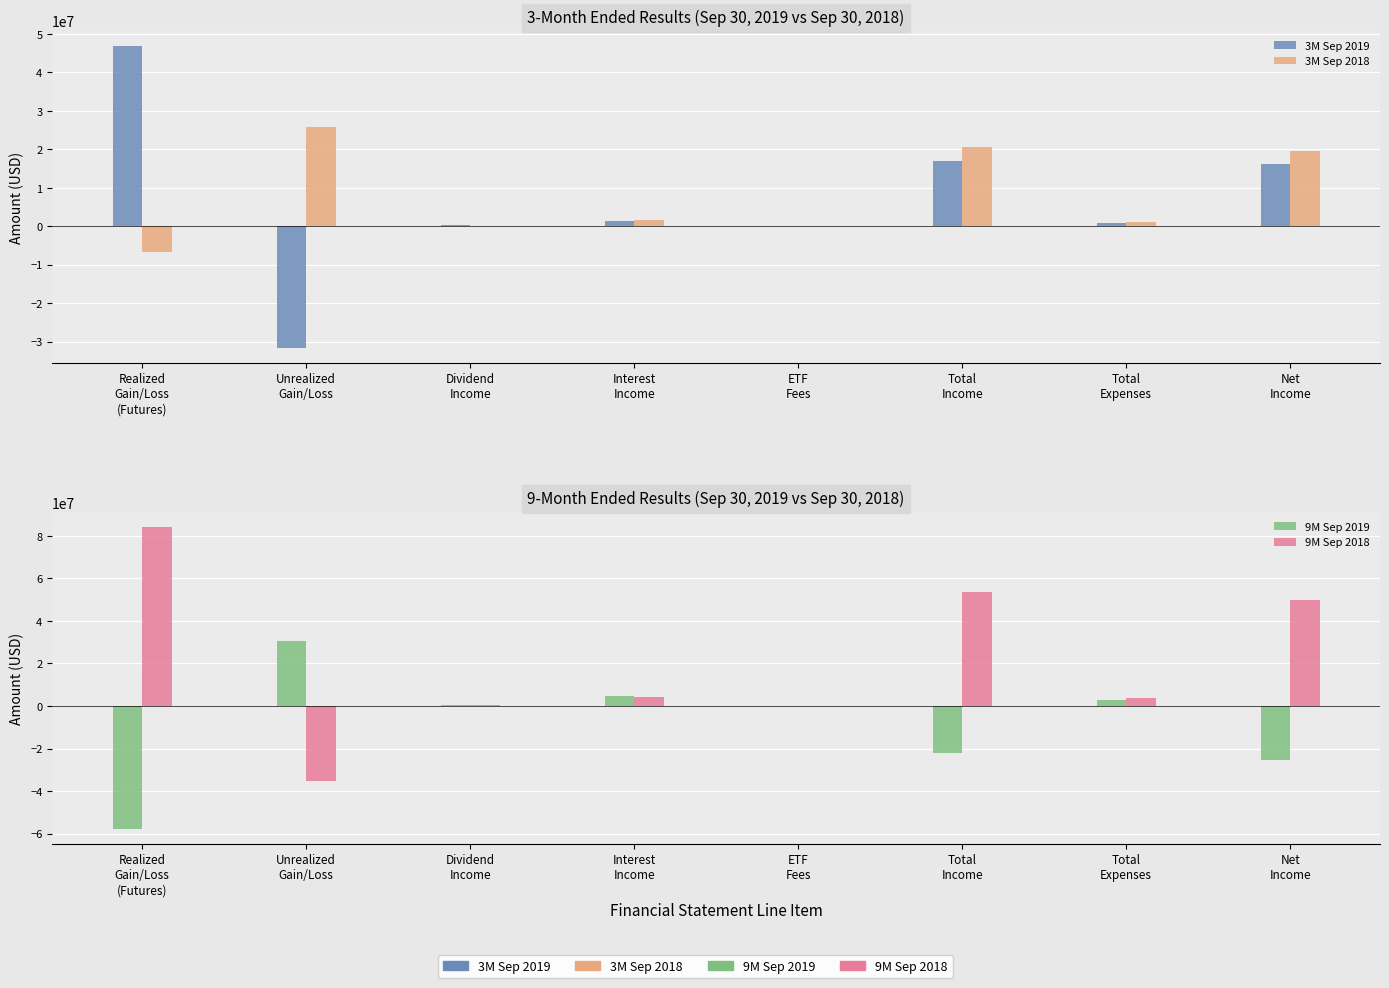

How many values in 3M Sep 2019 are below zero?

1